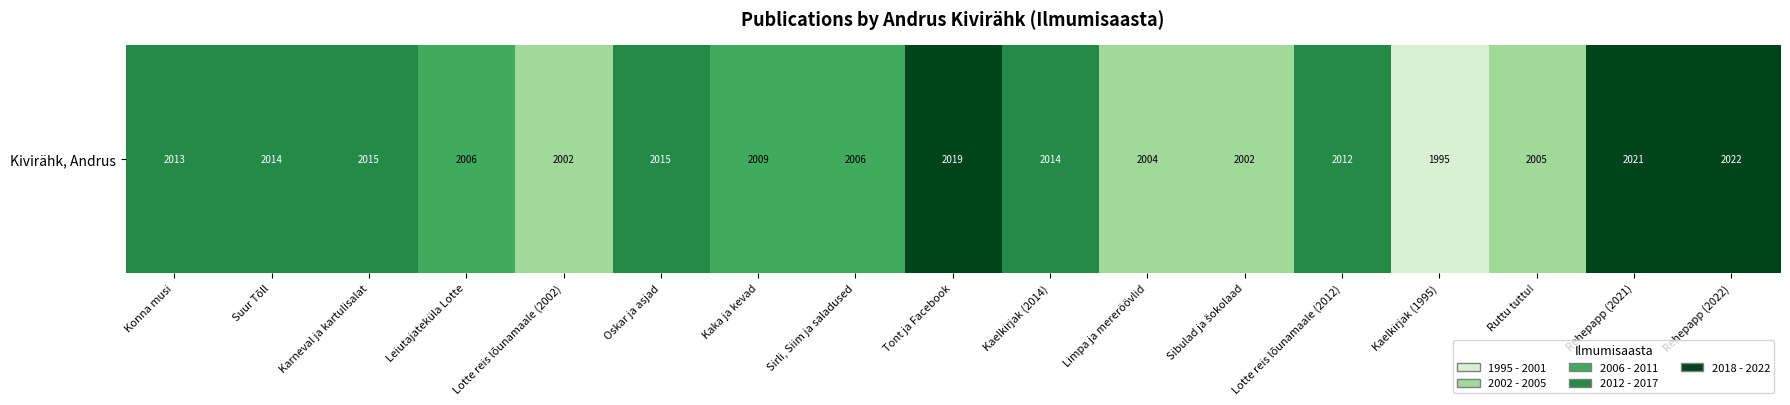

How many distinct data groups are displayed?

1